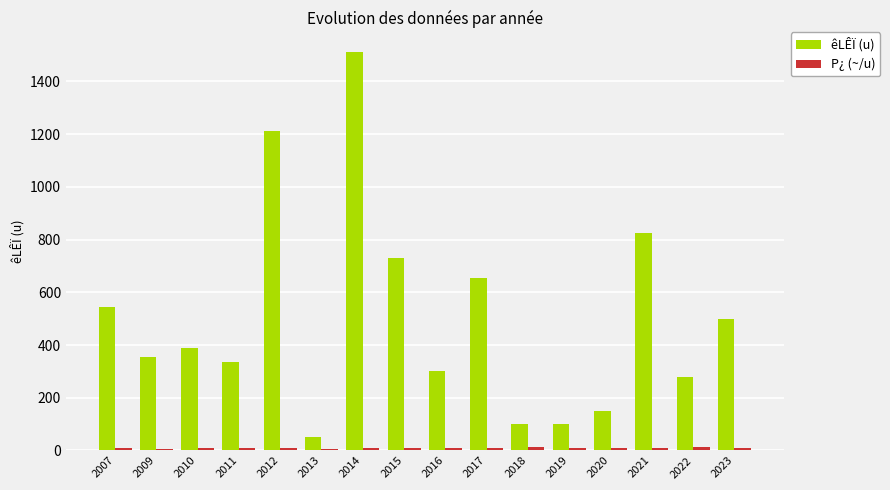

Does the chart contain stacked bars?

No